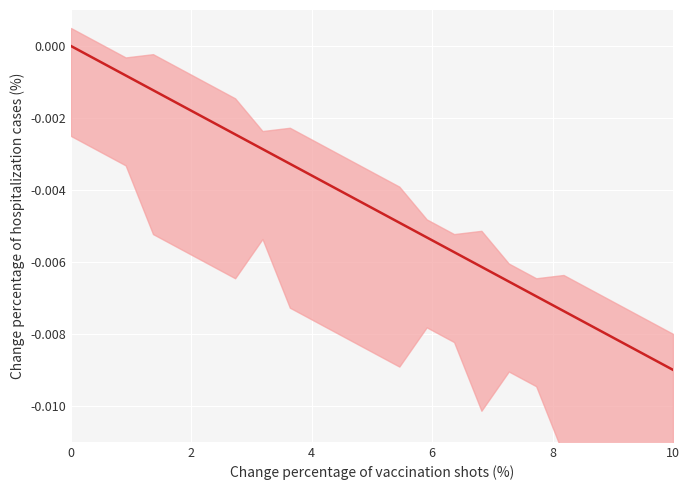

Does the chart display data point markers on the line(s)?

No